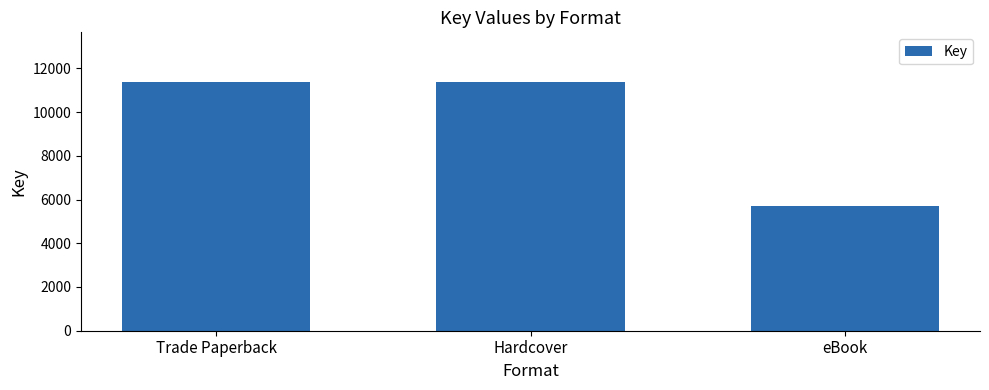

What is the value of the 1st bar from the left?

11370